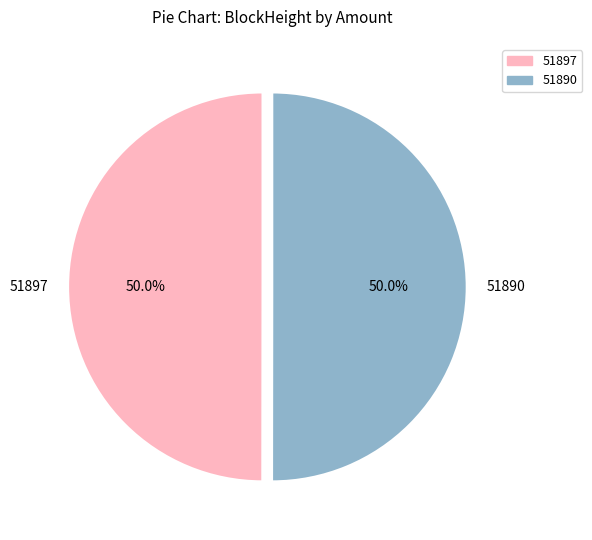

Approximately how many times larger is the value at 51890 compared to 51897?

1.0